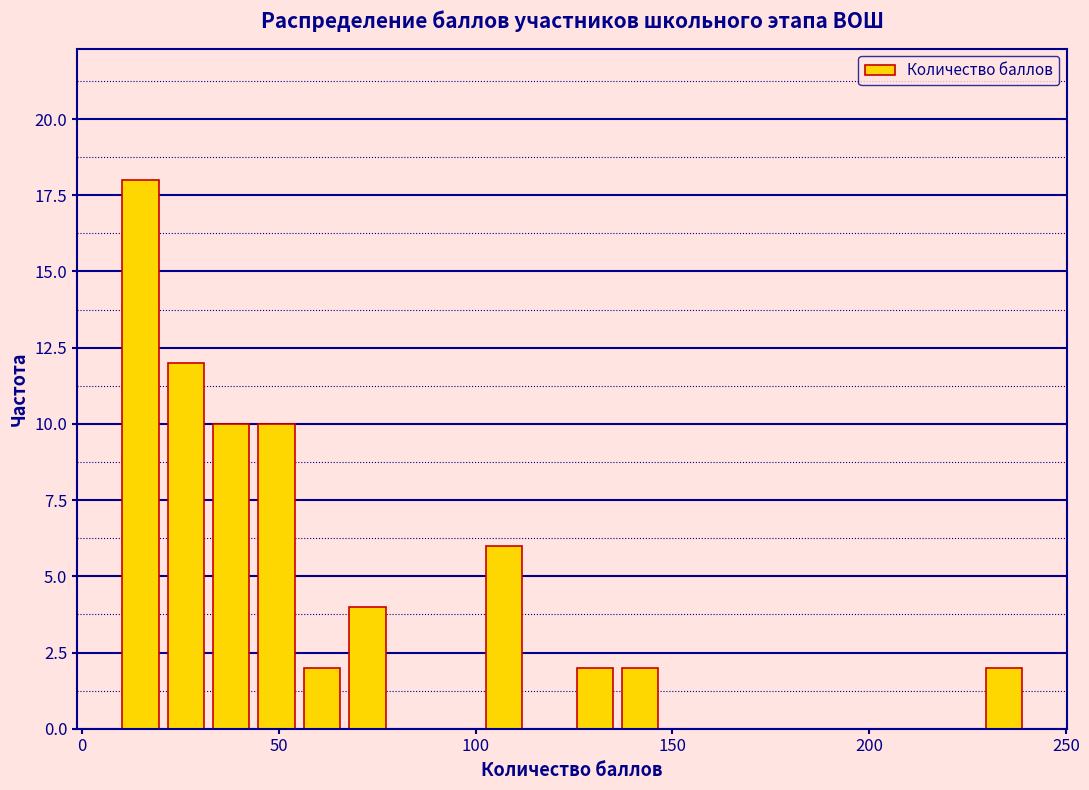

Read against the x-axis, roughly where is the centre of the tallest bar?

15